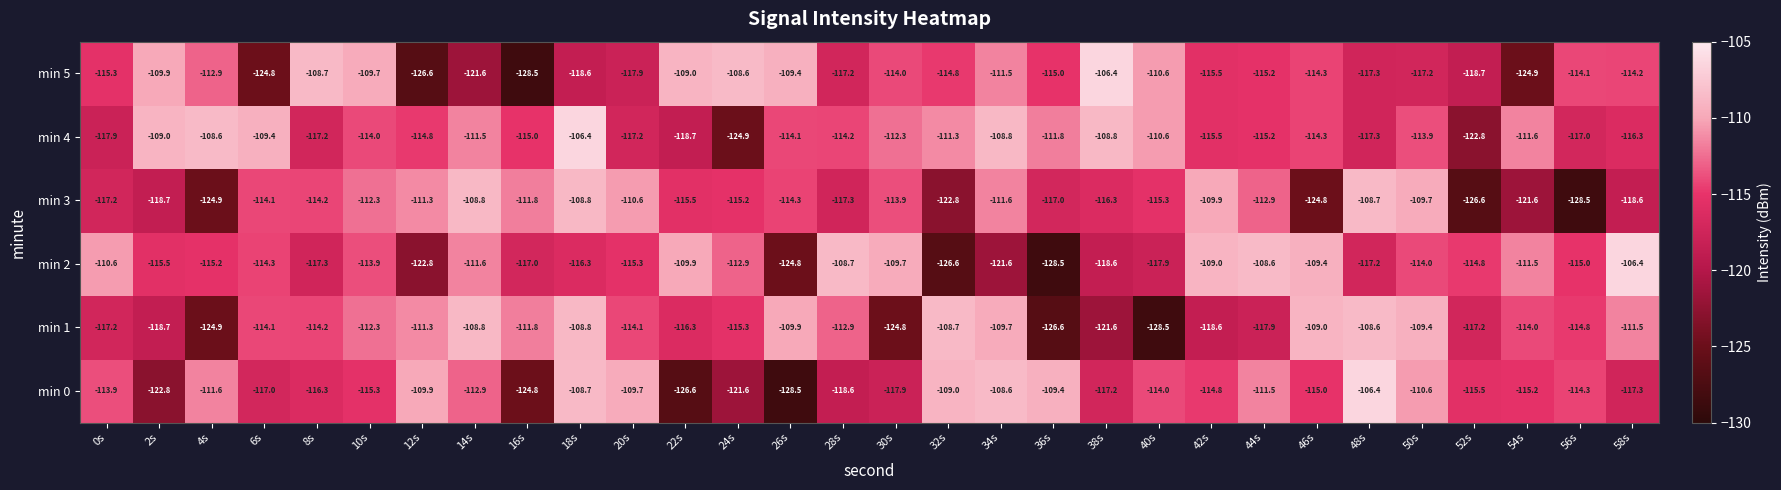

What is the difference between the second highest and minimum values in the min 2 series?

19.9